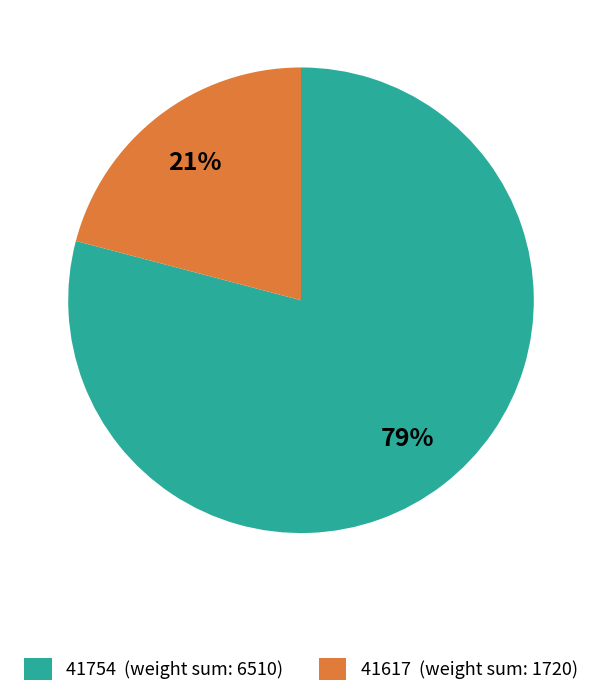

What is the largest slice in the pie chart?

41754 (weight sum: 6510)